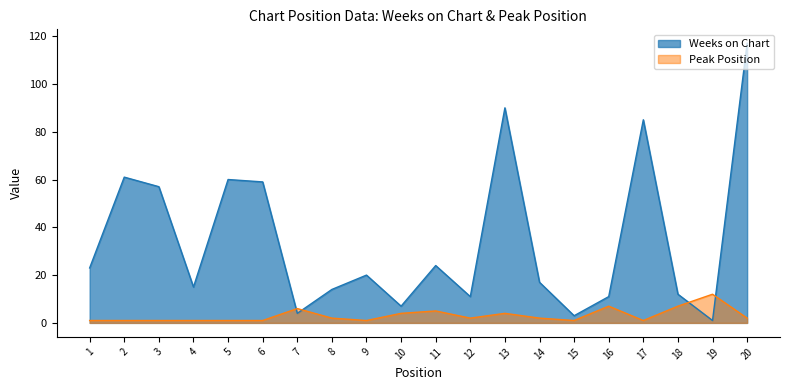

At which category is the sum across all series the highest?

20